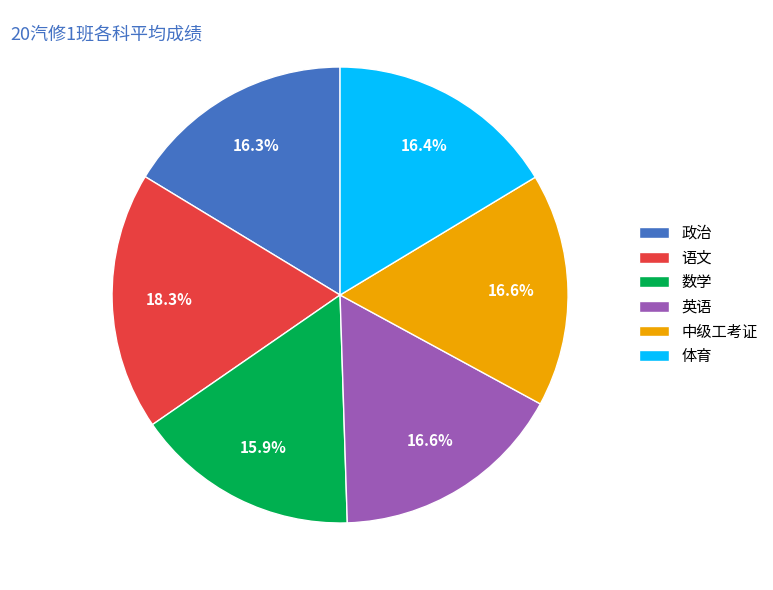

To the nearest percent, what percentage of the pie is 政治?

16%